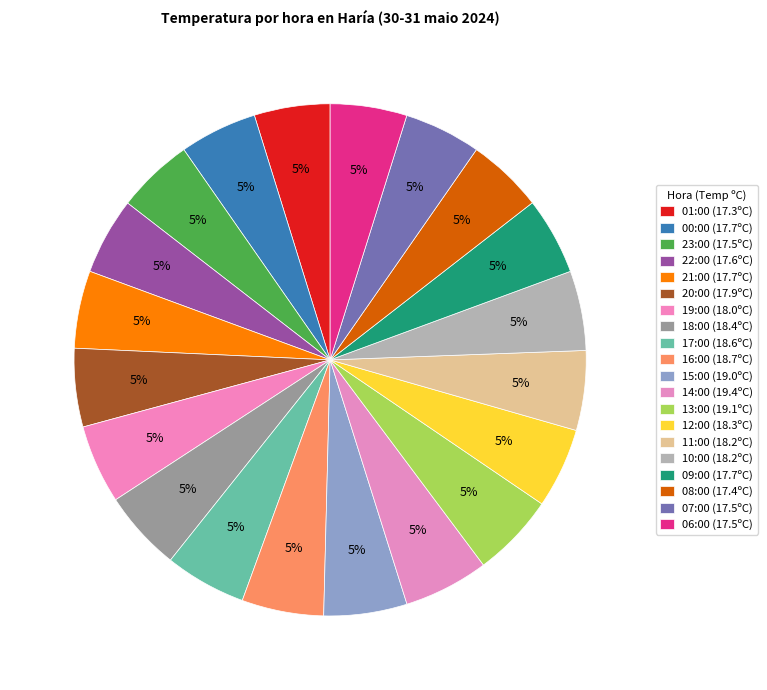

Which category has the biggest portion of the pie?

14:00